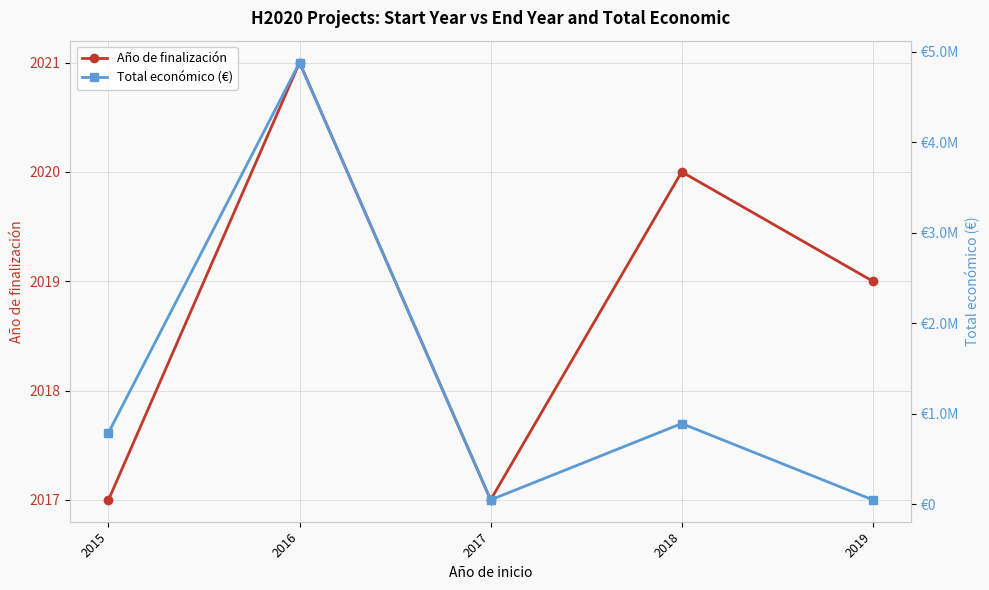

Reading right to left, extract all data points from this chart.

Año de finalización: 2019	2020	2017	2021	2017
Total económico (€): 50000	892786	50000	4878860	791359